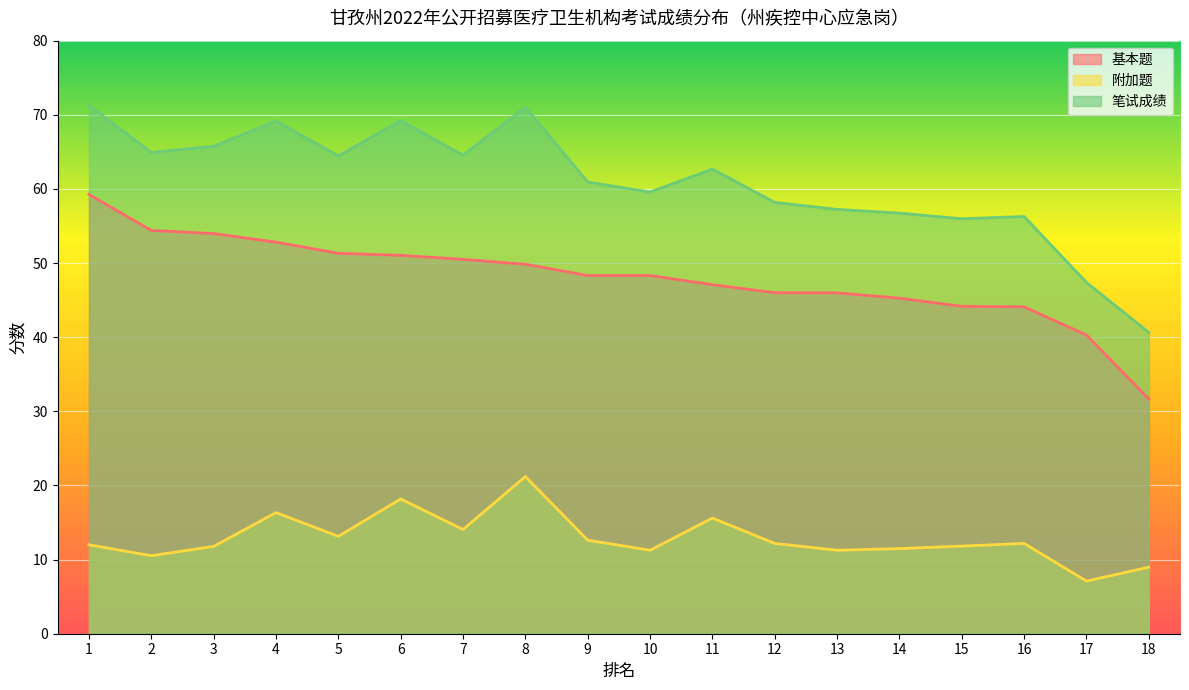

Which category has the highest value across all series?

1